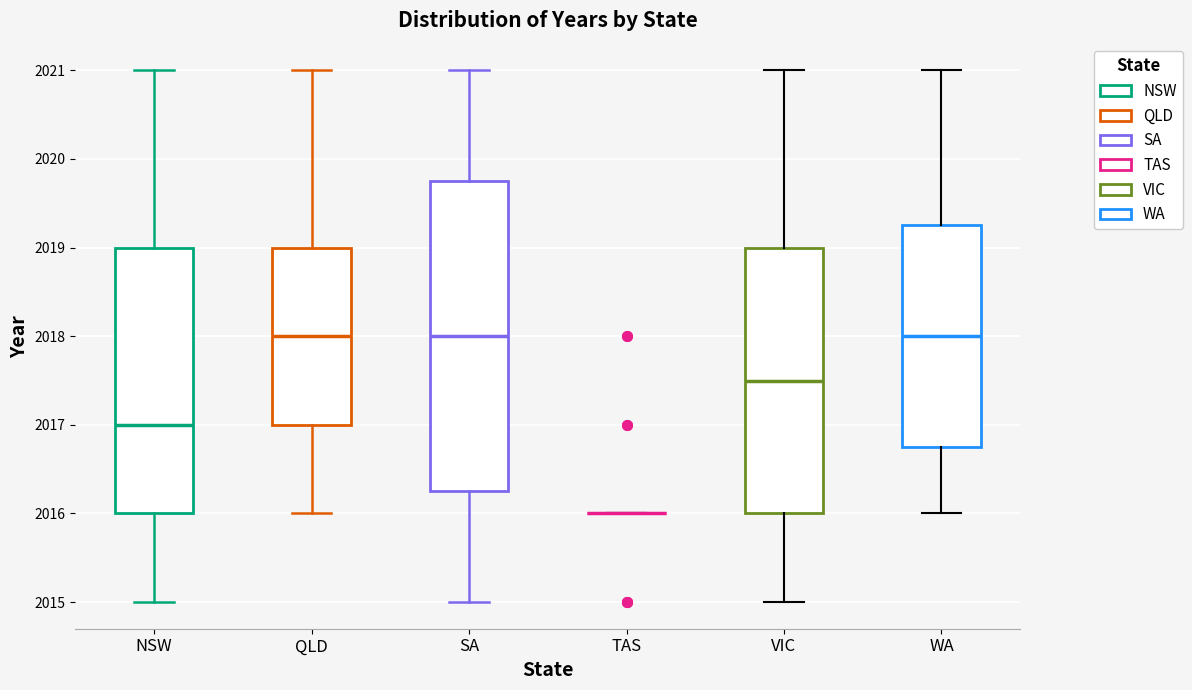

Reading left to right, read every box against the y-axis: the position of its median line, the range the box covers, and the ends of its whiskers. The values are not printed on the chart, so give them approximately, as read against the axis.

NSW: median 2017.0, box 2016.0 to 2019.0, whiskers 2015.0 to 2021.0
QLD: median 2018.0, box 2017.0 to 2019.0, whiskers 2016.0 to 2021.0
SA: median 2018.0, box 2016.3 to 2019.8, whiskers 2015.0 to 2021.0
TAS: box collapsed to a line at 2016.0, whiskers 2016.0 to 2016.0
VIC: median 2017.5, box 2016.0 to 2019.0, whiskers 2015.0 to 2021.0
WA: median 2018.0, box 2016.8 to 2019.3, whiskers 2016.0 to 2021.0